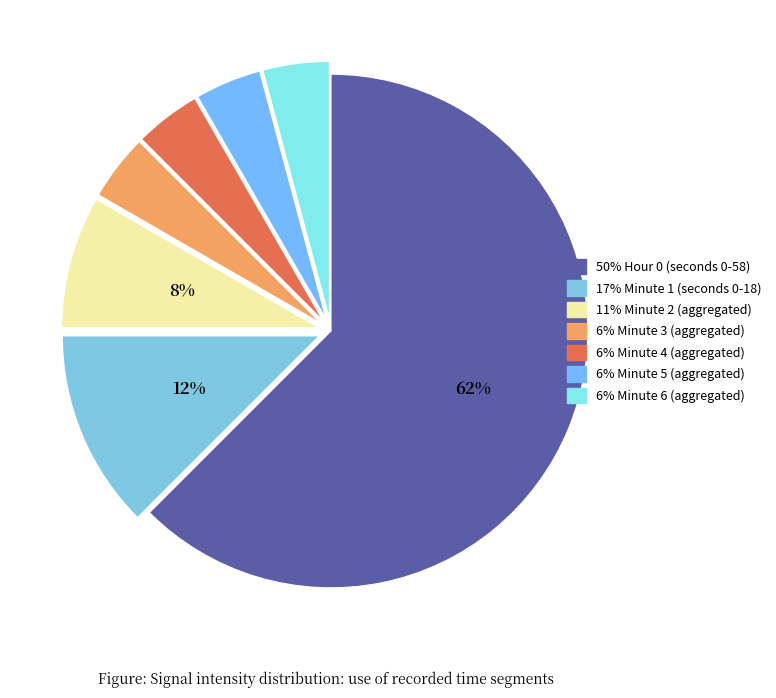

Count the number of slices in the pie.

7